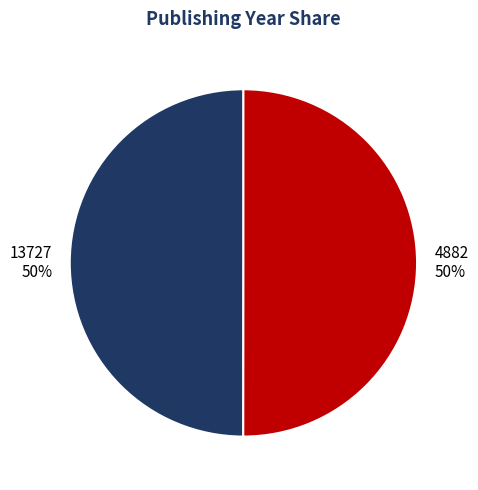

To the nearest percent, what portion does 13727 represent?

50%